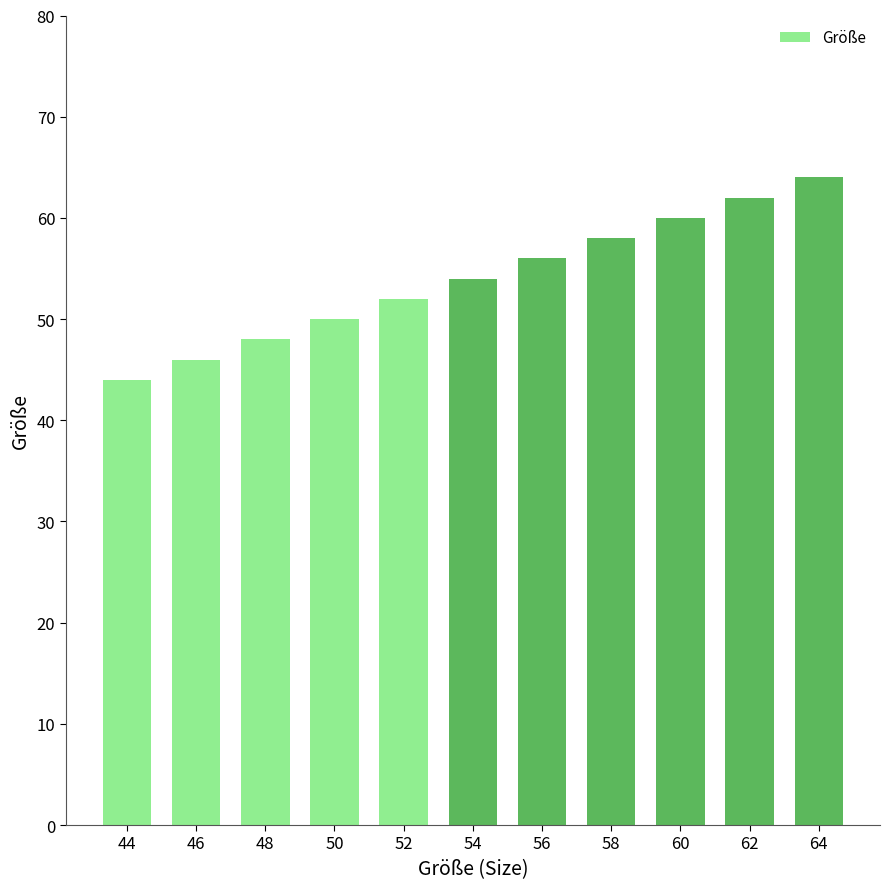

What is the sum of the values at 54 and 56?

110